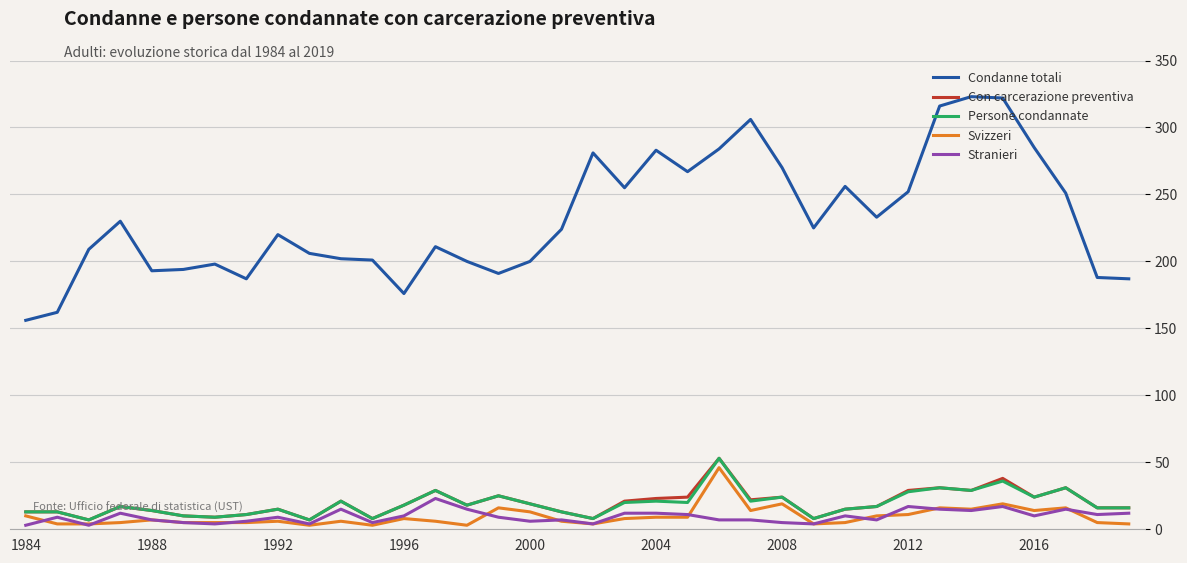

Which series has the largest total across all categories?

Condanne totali